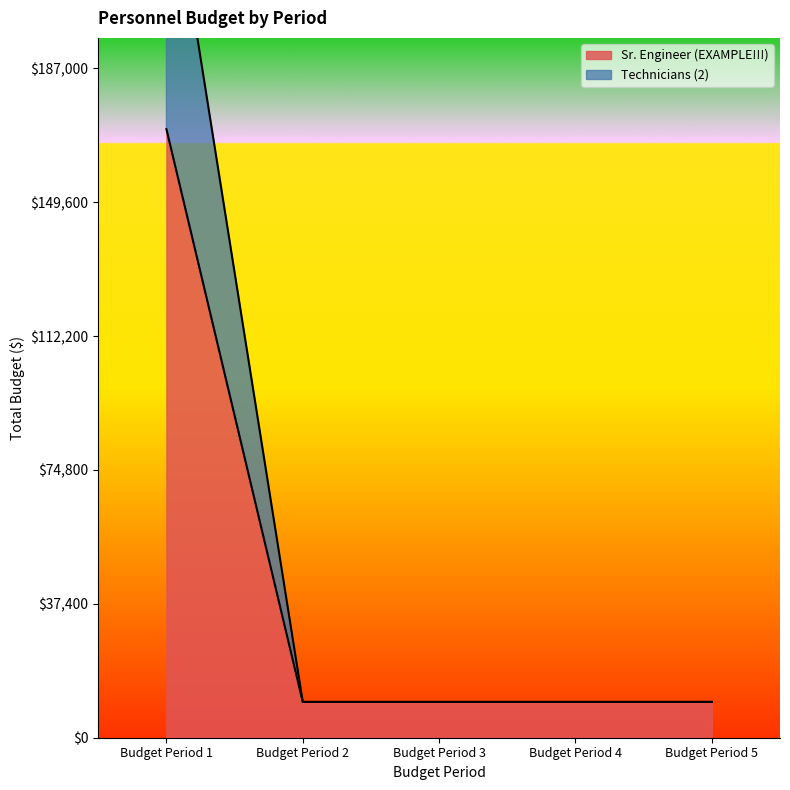

Reading left to right, what are all the values shown in this chart?

Sr. Engineer (EXAMPLE!!!): 170000	10000	10000	10000	10000
Technicians (2): 250000	10000	10000	10000	10000